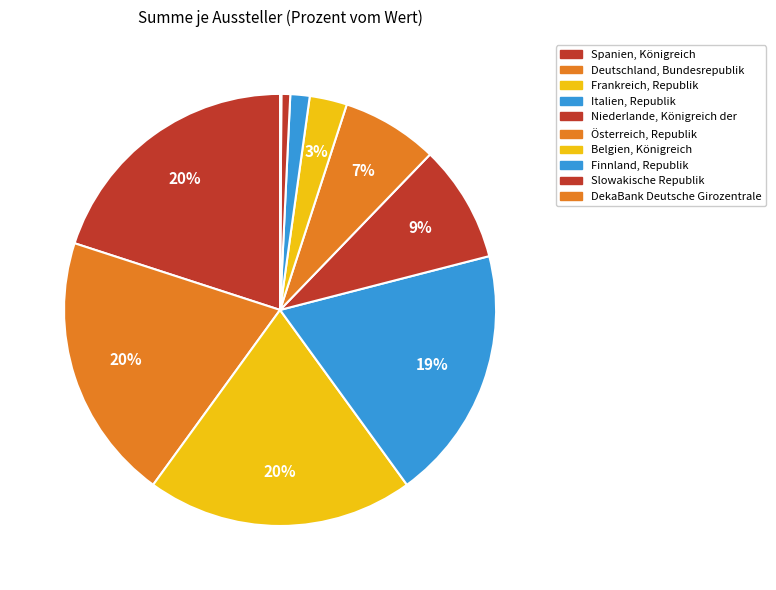

To the nearest percent, what is the difference between the Italien, Republik and Belgien, Königreich slice percentages?

16%